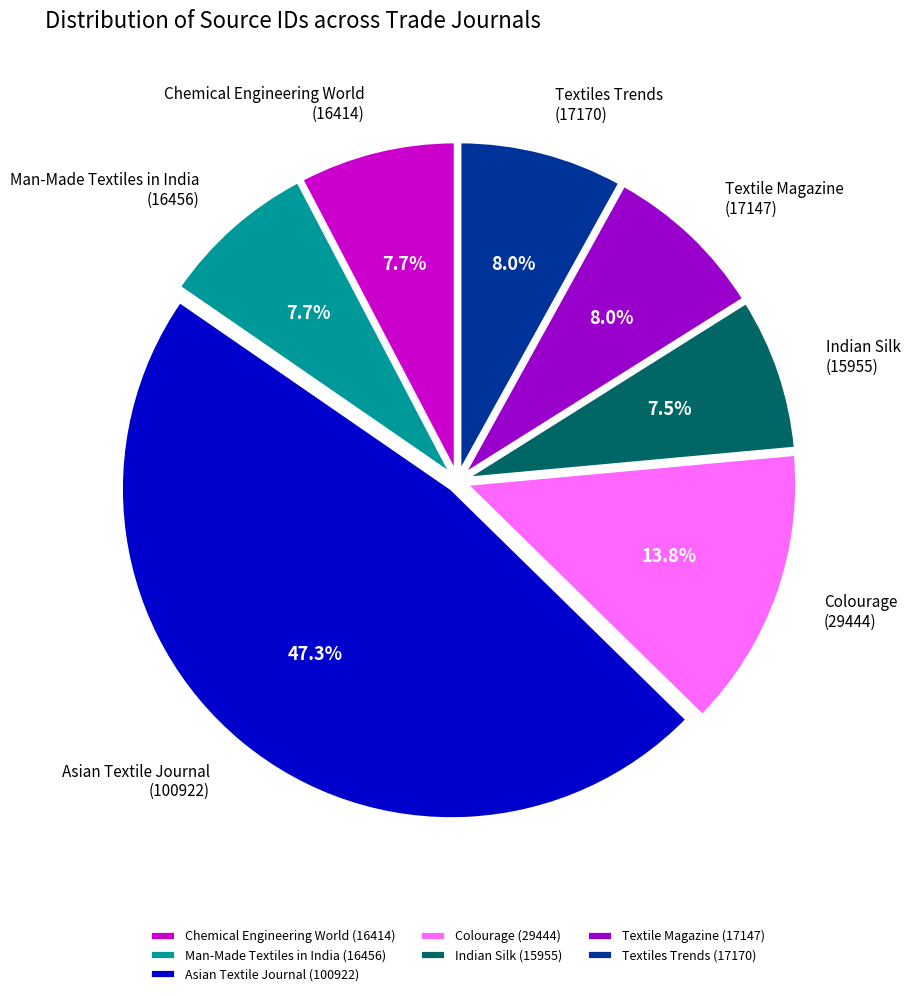

What is the total percentage of Colourage (29444) and Chemical Engineering World (16414)?

21.5%